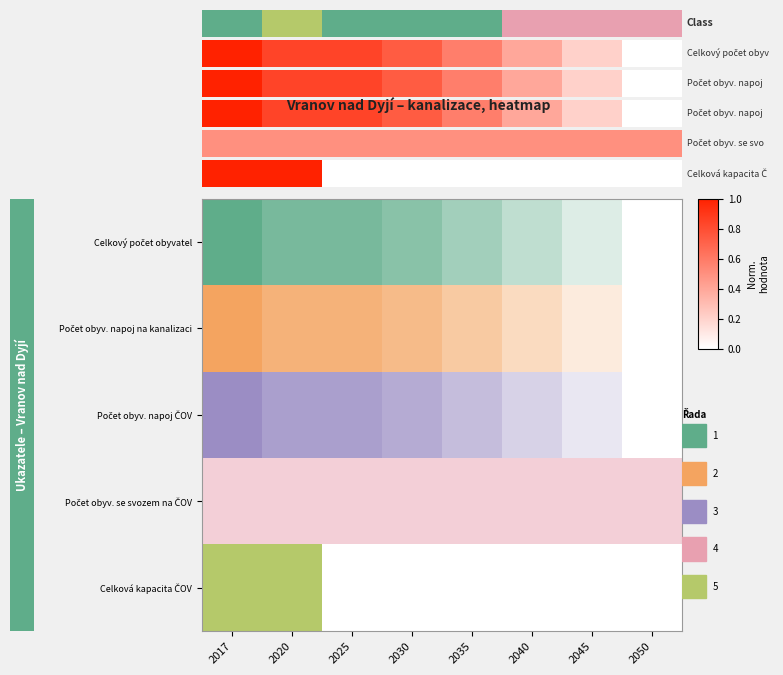

What is the difference between the values at 2035 and 2017?

1